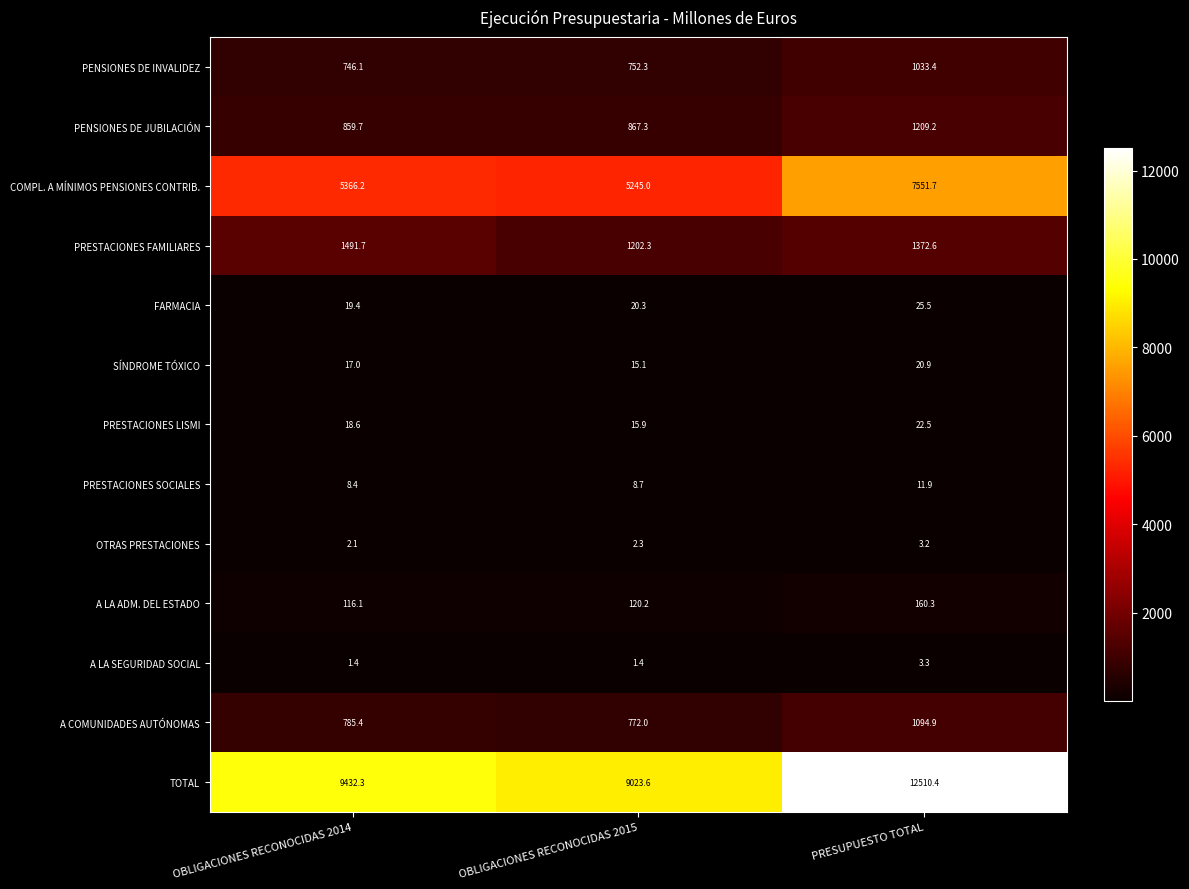

What is the greatest value displayed?

12510.4